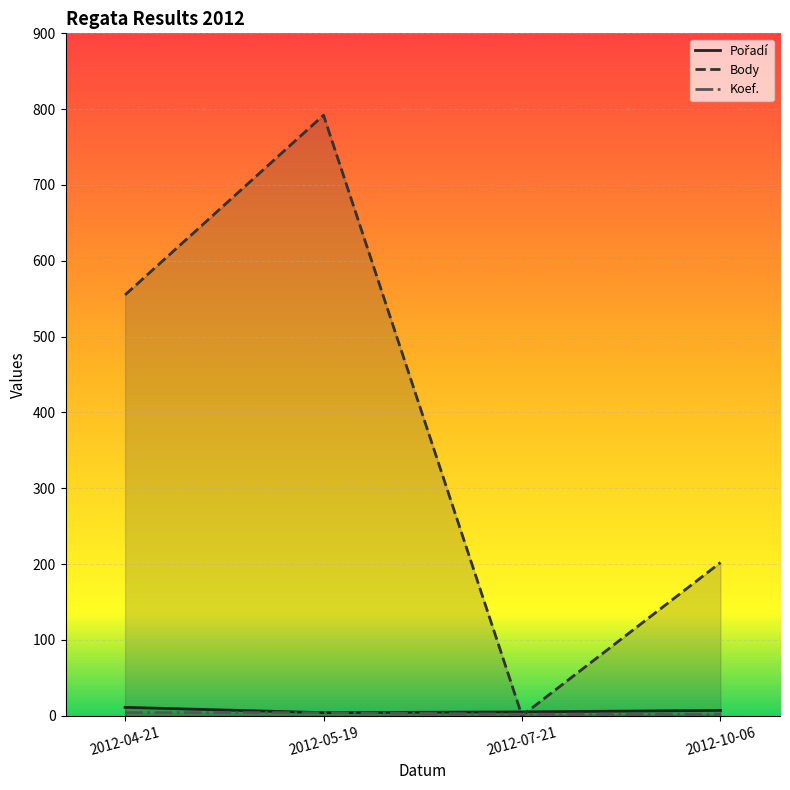

True or false: Koef. and Pořadí cross at least once.

False